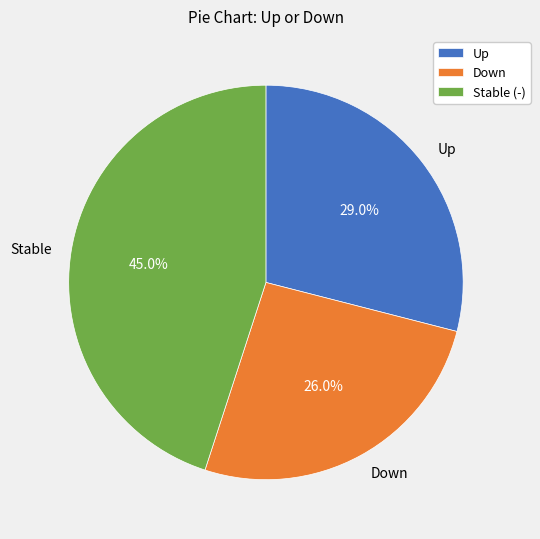

Between Stable (-) and Down, which is larger?

Stable (-)